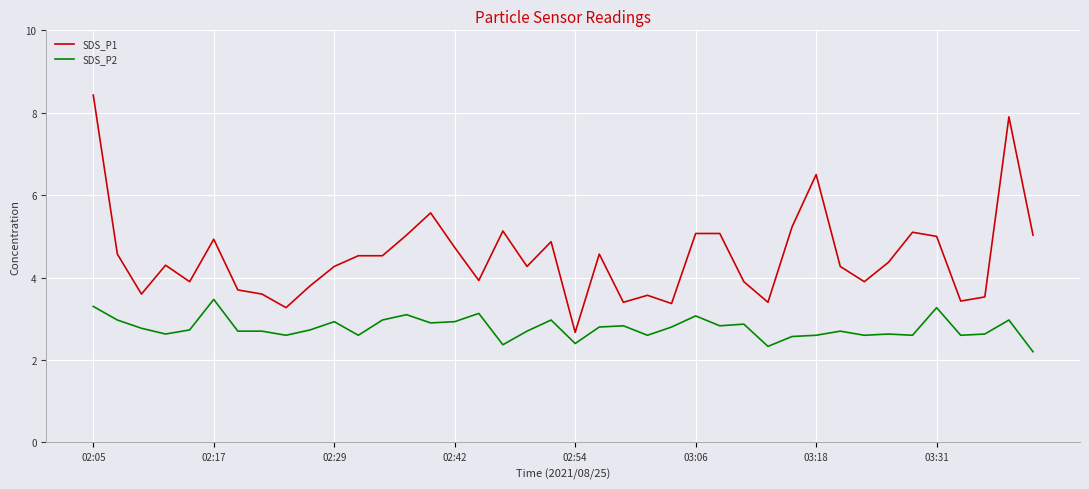

True or false: SDS_P2 and SDS_P1 intersect in this chart.

False